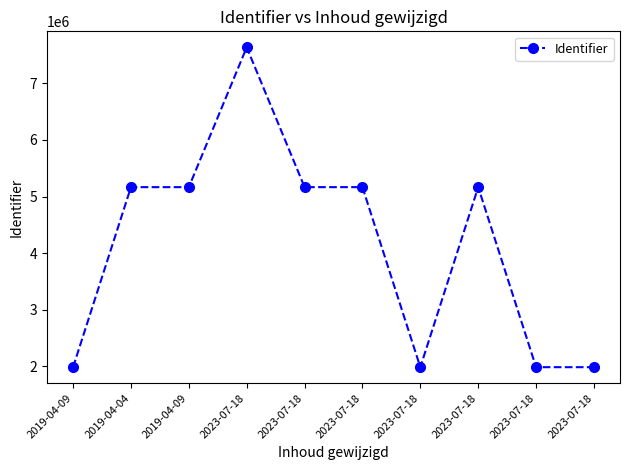

How many lines are shown in the chart?

1